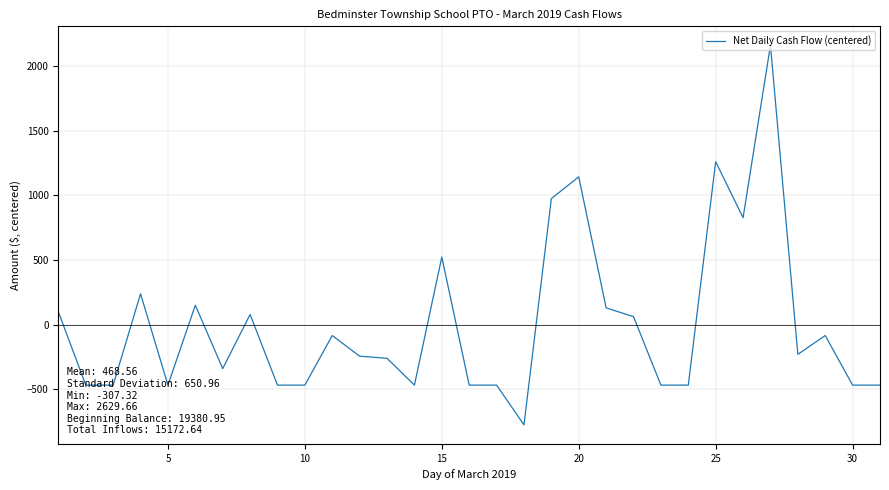

What is the greatest value displayed?

2161.1